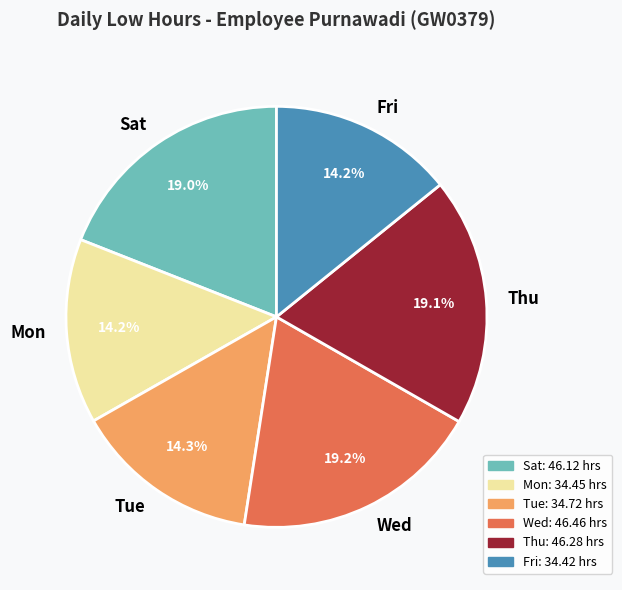

Combined, do Fri and Tue account for over 50%?

No